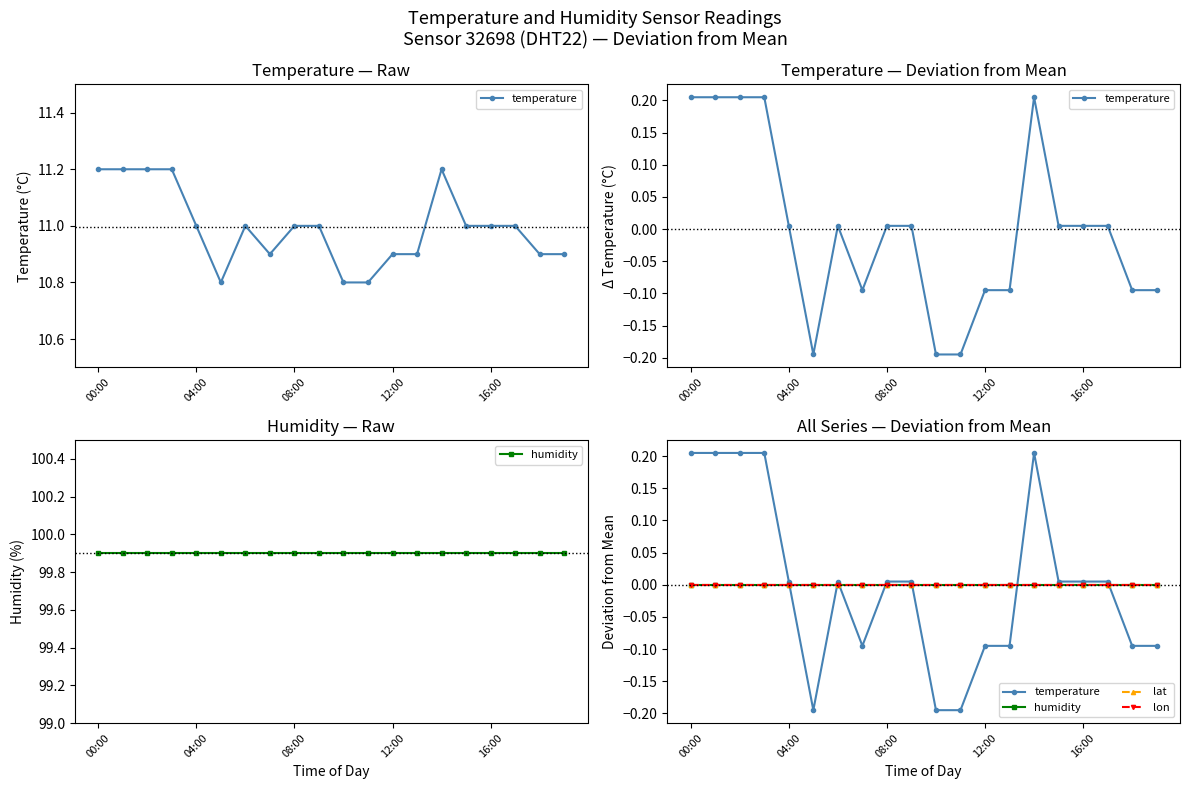

Reading right to left, transcribe all the data shown in this chart.

temperature: -0.1	-0.1	0.0	0.0	0.0	0.2	-0.1	-0.1	-0.2	-0.2	0.0	0.0	-0.1	0.0	-0.2	0.0	0.2	0.2	0.2	0.2
humidity: -0.0	-0.0	-0.0	-0.0	-0.0	-0.0	-0.0	-0.0	-0.0	-0.0	-0.0	-0.0	-0.0	-0.0	-0.0	-0.0	-0.0	-0.0	-0.0	-0.0
lat: 0.0	0.0	0.0	0.0	0.0	0.0	0.0	0.0	0.0	0.0	0.0	0.0	0.0	0.0	0.0	0.0	0.0	0.0	0.0	0.0
lon: -0.0	-0.0	-0.0	-0.0	-0.0	-0.0	-0.0	-0.0	-0.0	-0.0	-0.0	-0.0	-0.0	-0.0	-0.0	-0.0	-0.0	-0.0	-0.0	-0.0